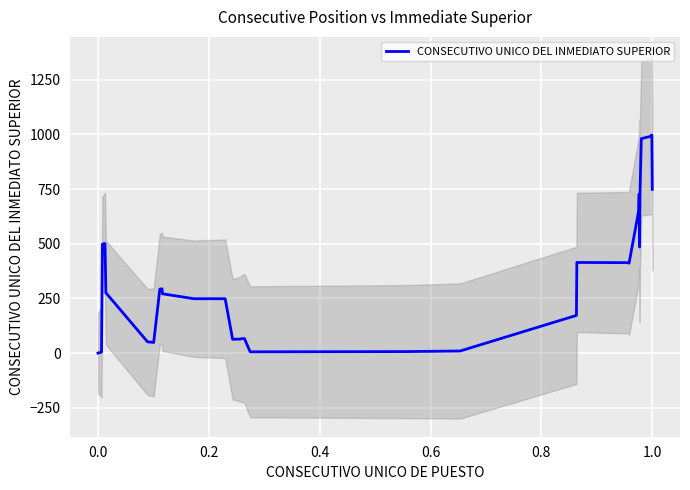

What is the maximum value for CONSECUTIVO UNICO DEL INMEDIATO SUPERIOR?

996.8